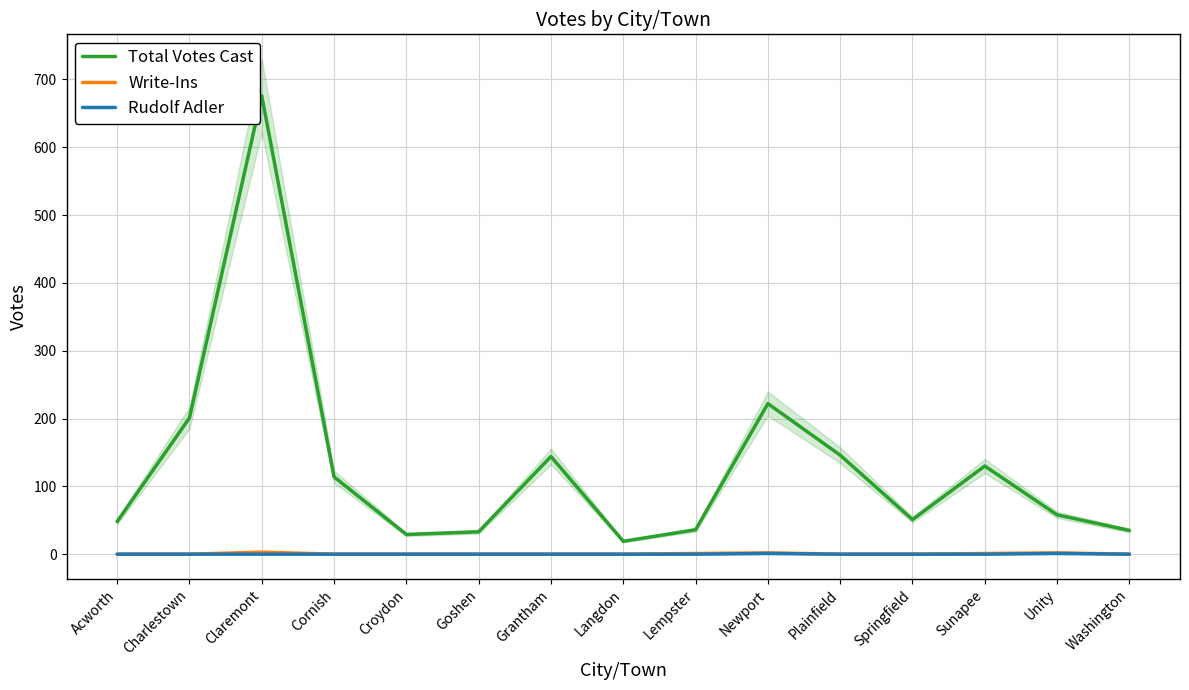

How many values in the Total Votes Cast series are below 58?

7